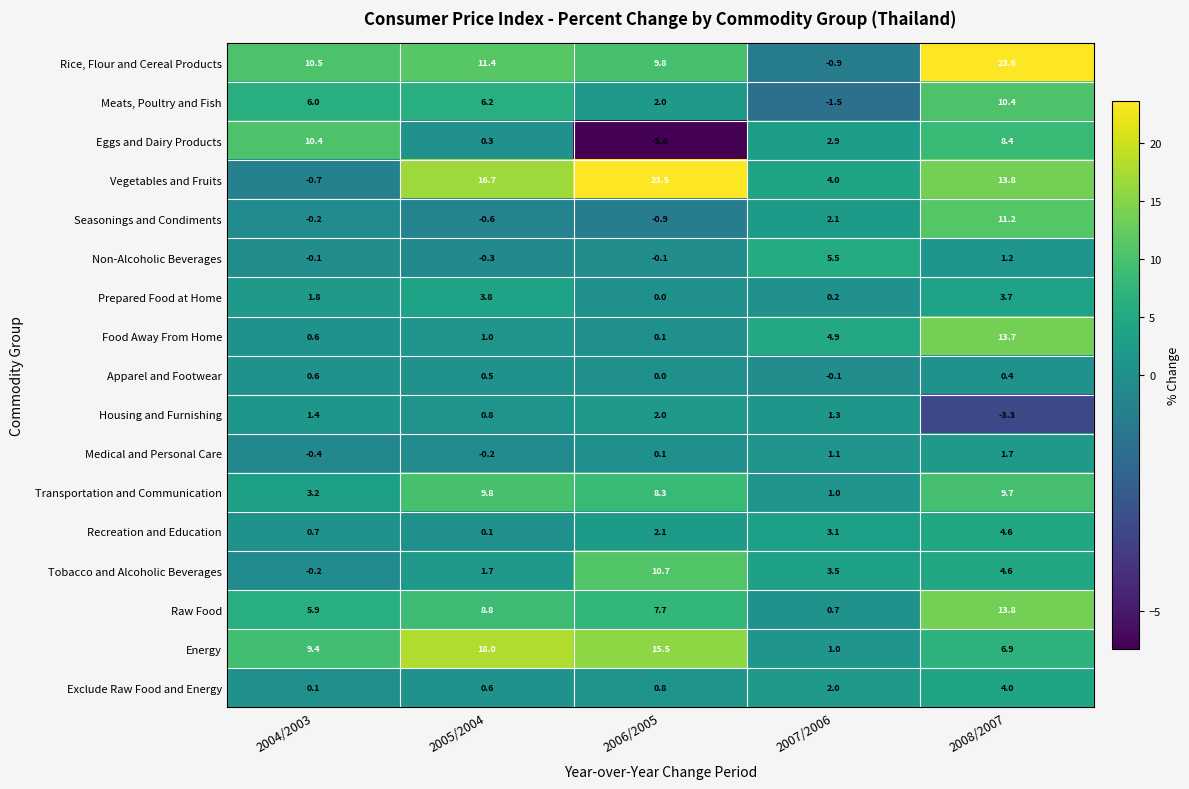

What value does the Transportation and Communication series have at 2004/2003?

3.2